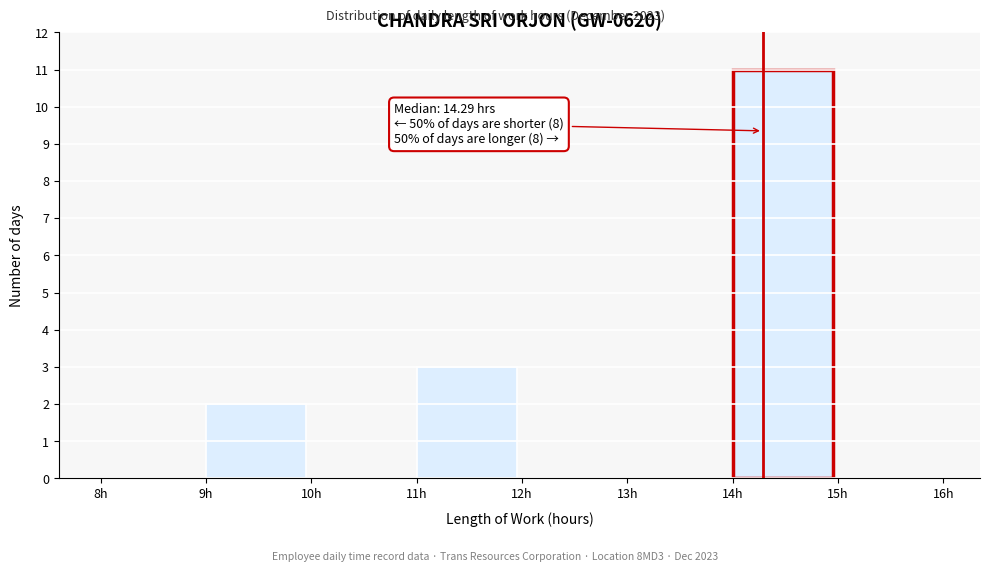

Which range on the x-axis has the tallest bar?

14 to 15